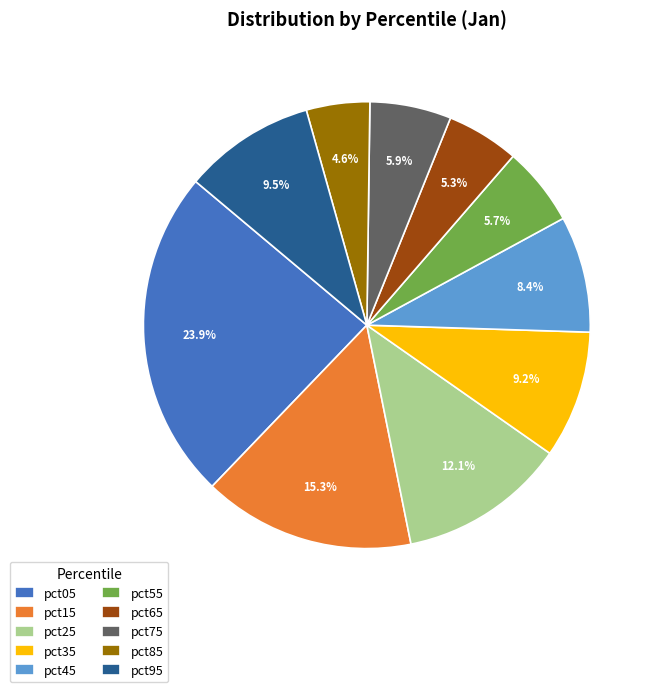

Is the sum of pct95 and pct65 greater than half?

No